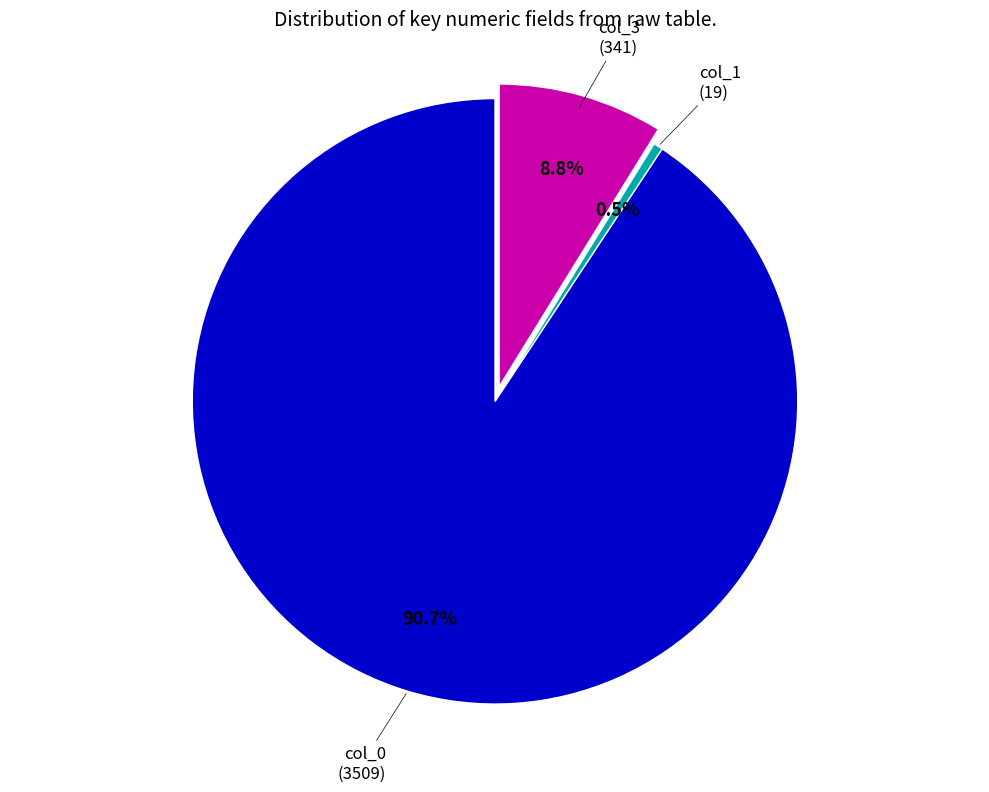

True or false: col_3 (341) accounts for 1% of the total.

False